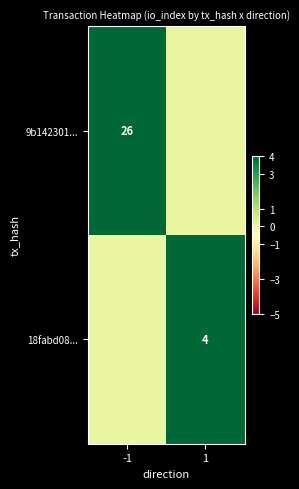

The value of 18fabd08... at 1 is 6. True or false?

False